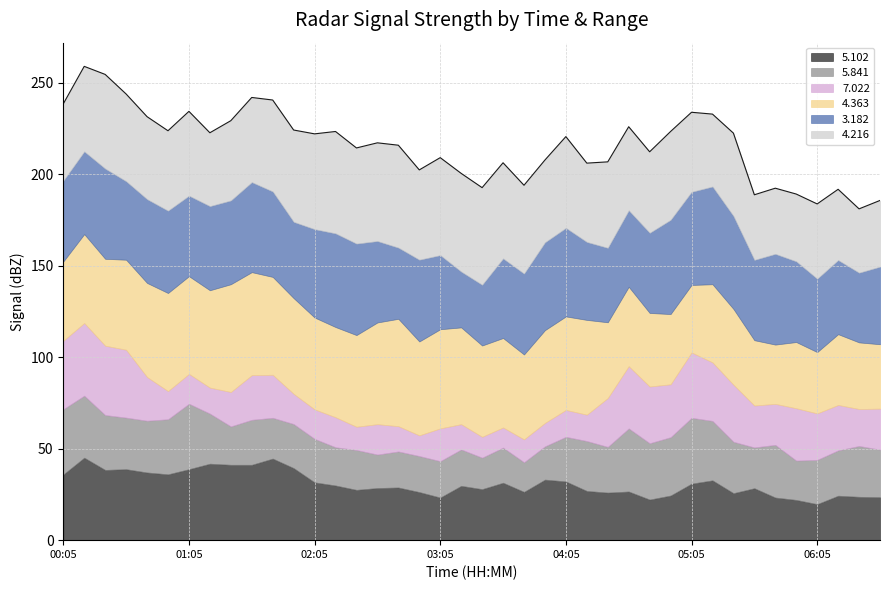

How many interior local peaks does the 7.022 series have?

10